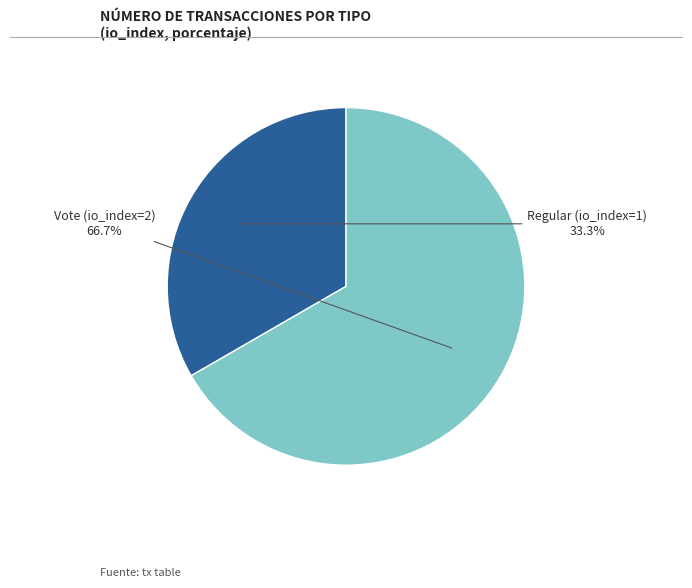

What percentage do Vote (io_index=2) and Regular (io_index=1) together represent?

100.0%